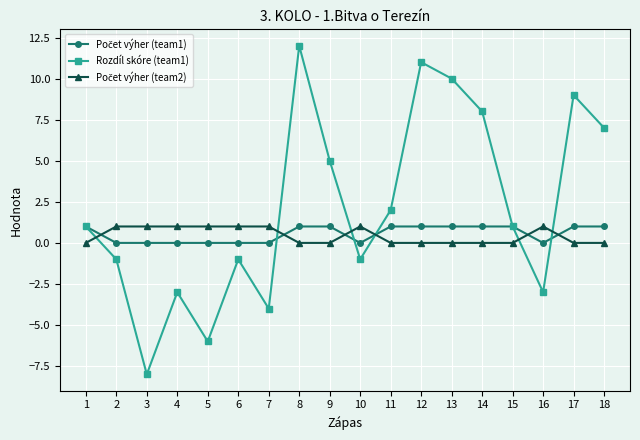

Which category has the highest value across all series?

8